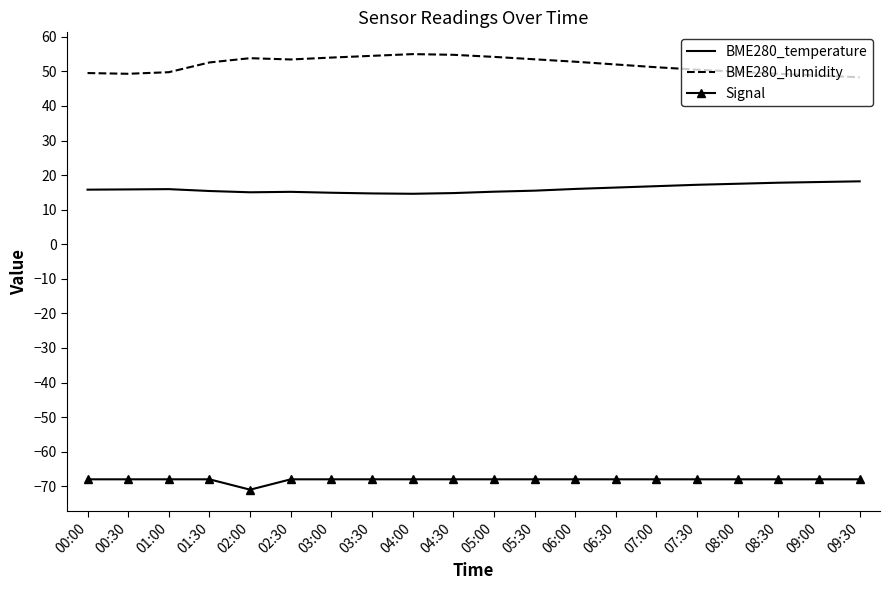

Is it true that Signal equals -68.0 at 05:30?

True